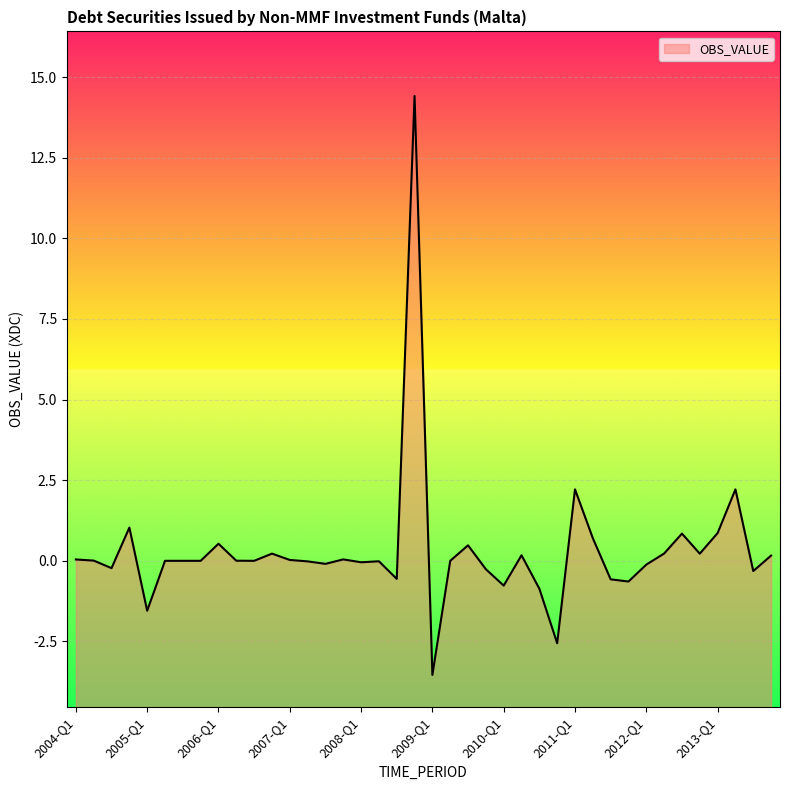

Reading left to right, transcribe all the data shown in this chart.

0.0	0.0	-0.2	1.0	-1.5	0.0	0.0	0.0	0.5	0.0	0.0	0.2	0.0	-0.0	-0.1	0.0	-0.0	-0.0	-0.6	14.4	-3.5	0.0	0.5	-0.3	-0.8	0.2	-0.9	-2.6	2.2	0.7	-0.6	-0.6	-0.1	0.2	0.8	0.2	0.9	2.2	-0.3	0.2